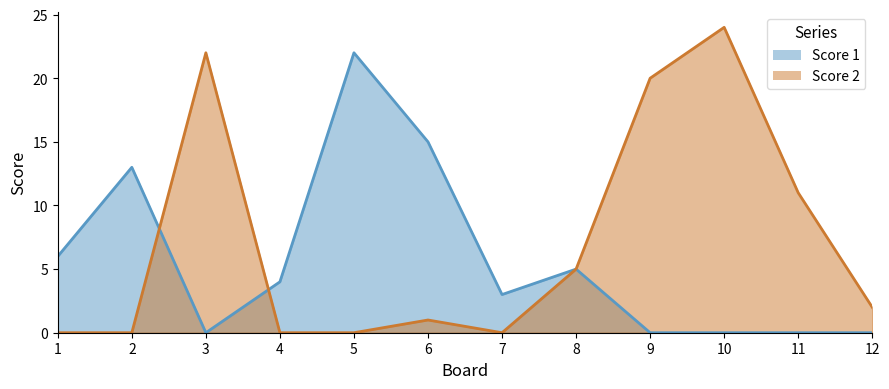

Rank the series at 9 from lowest to highest value.

Score 1, Score 2